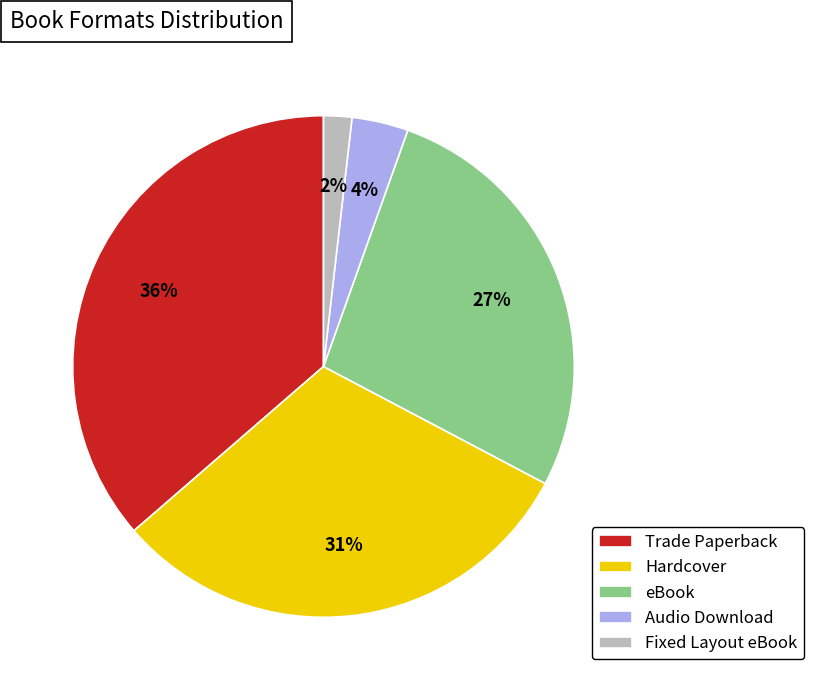

Combined, do eBook and Audio Download account for over 50%?

No